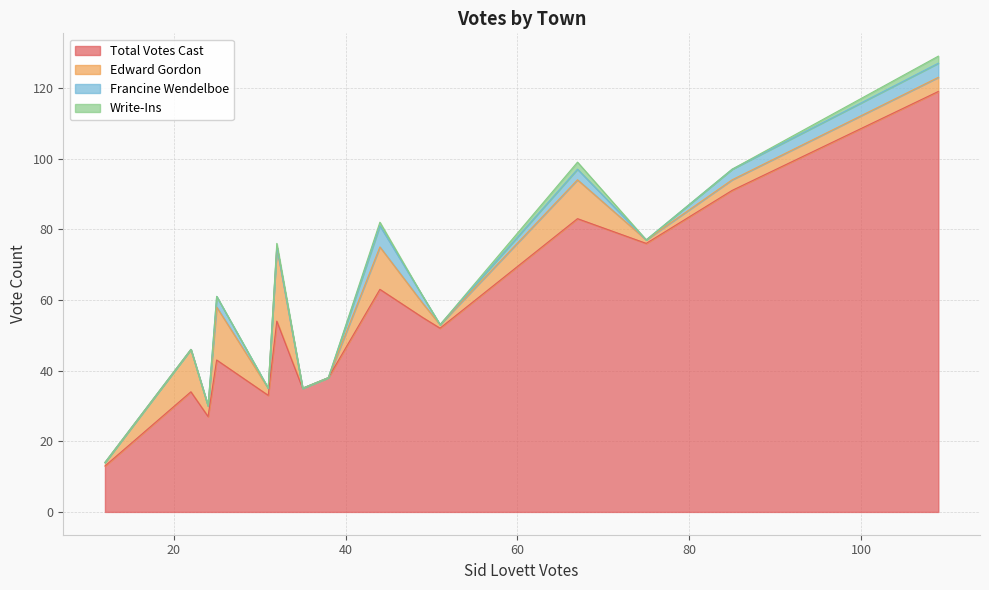

What is the lowest value of the Total Votes Cast series?

13